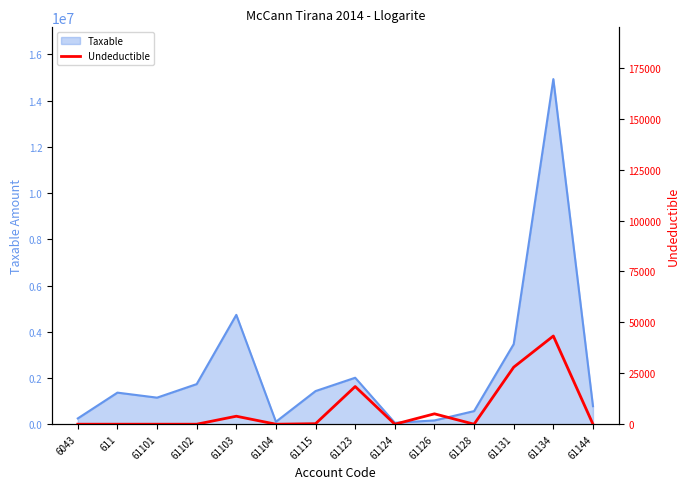

At which category does the chart reach its peak across all series?

61134